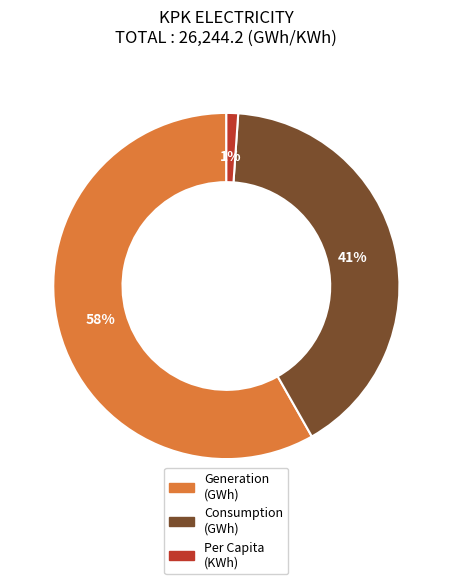

Does any single category account for the majority?

Yes